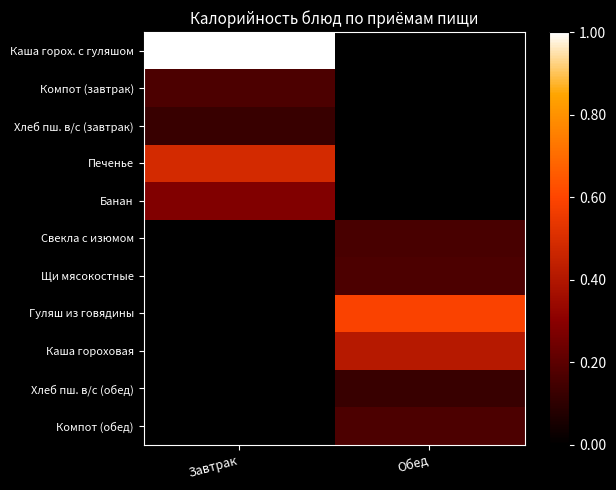

Which series has the largest total across all categories?

Каша горох. с гуляшом